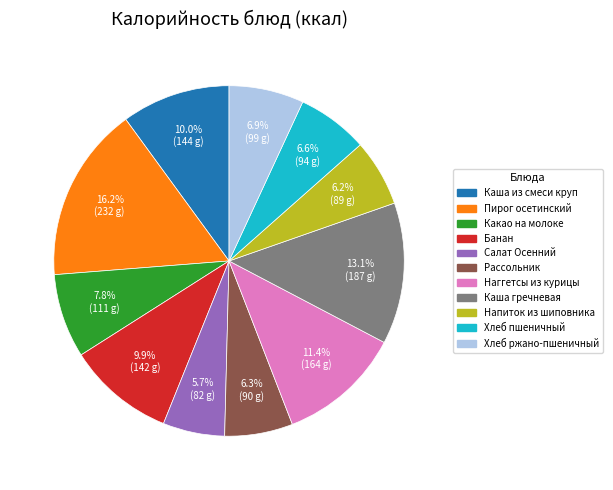

Is there a majority slice in this chart?

No